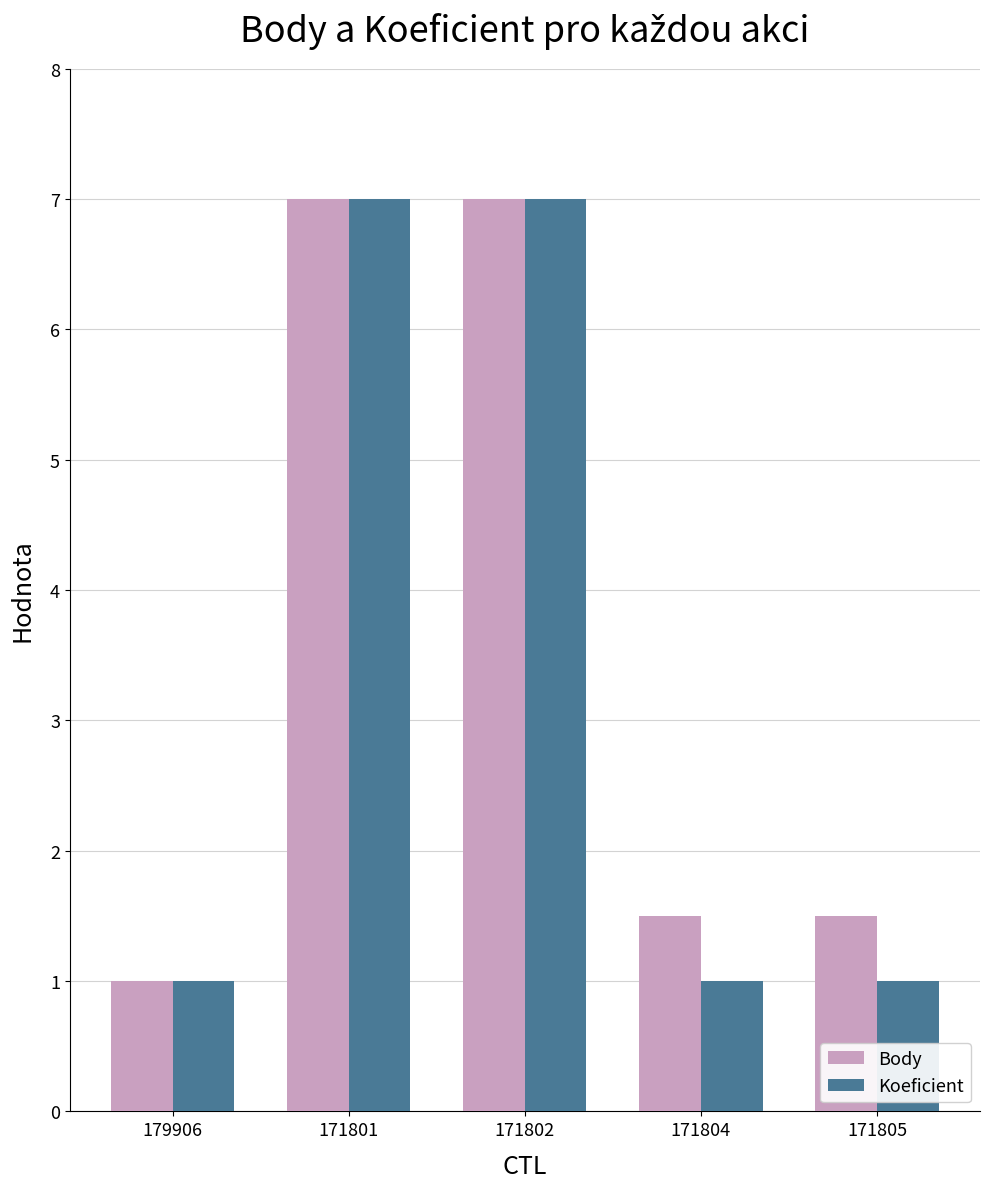

The value of Body at 179906 is 1.0. True or false?

True